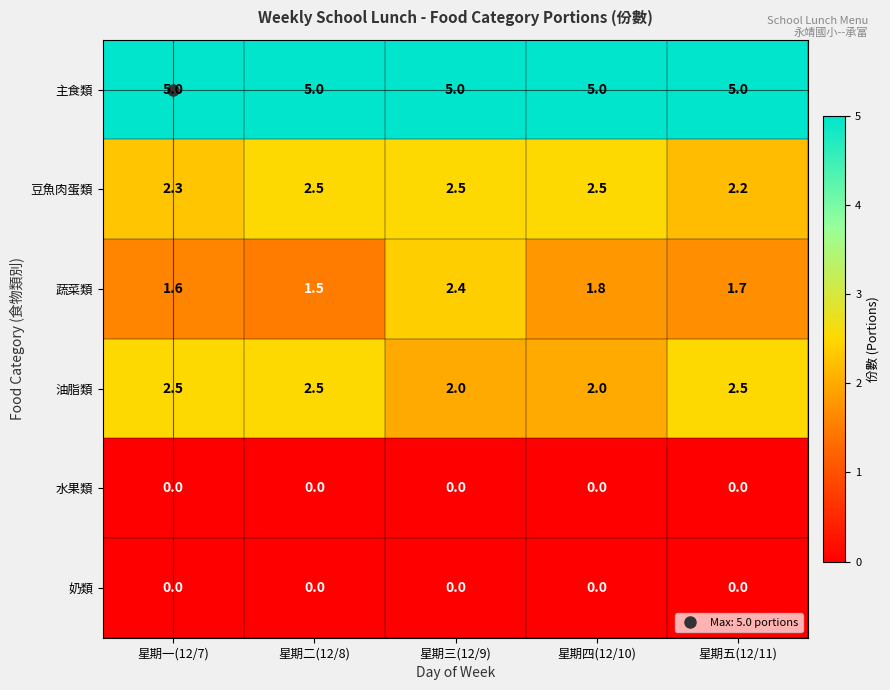

Between 星期一(12/7) and 星期二(12/8), which series saw the biggest shift?

豆魚肉蛋類